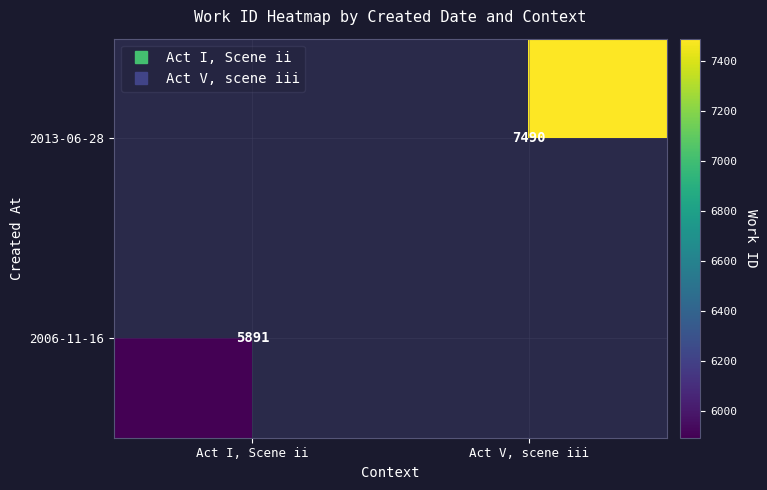

At which category does the chart reach its peak across all series?

Act V, scene iii